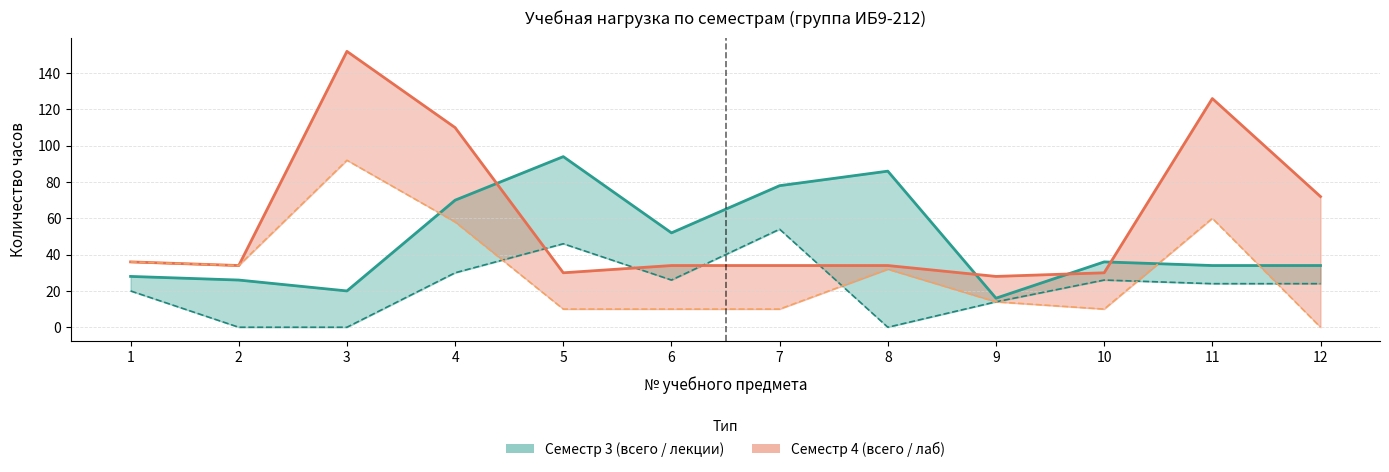

What is the difference between the maximum and minimum values in the Общее кол-во часов (сем3) series?

78